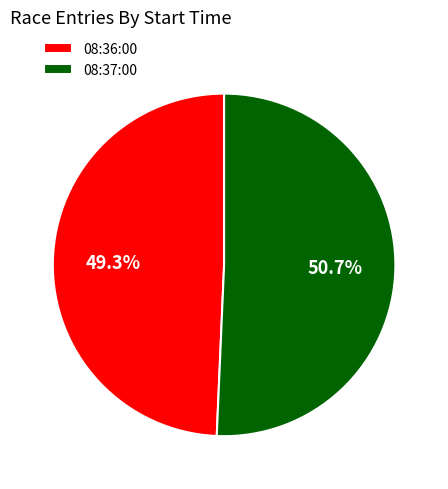

Rank the categories by value from lowest to highest.

08:36:00, 08:37:00